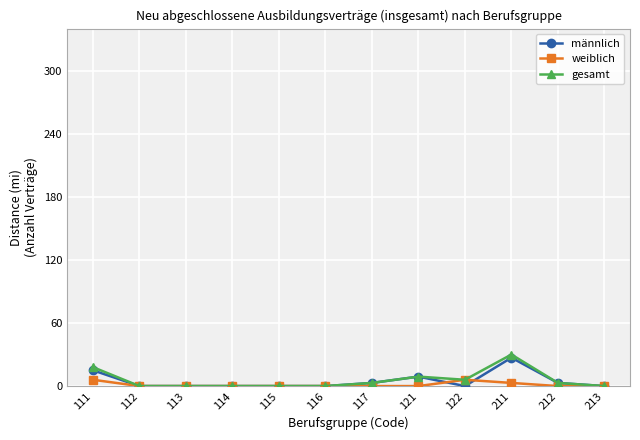

What is the sum of the männlich values at 116 and 212?

3